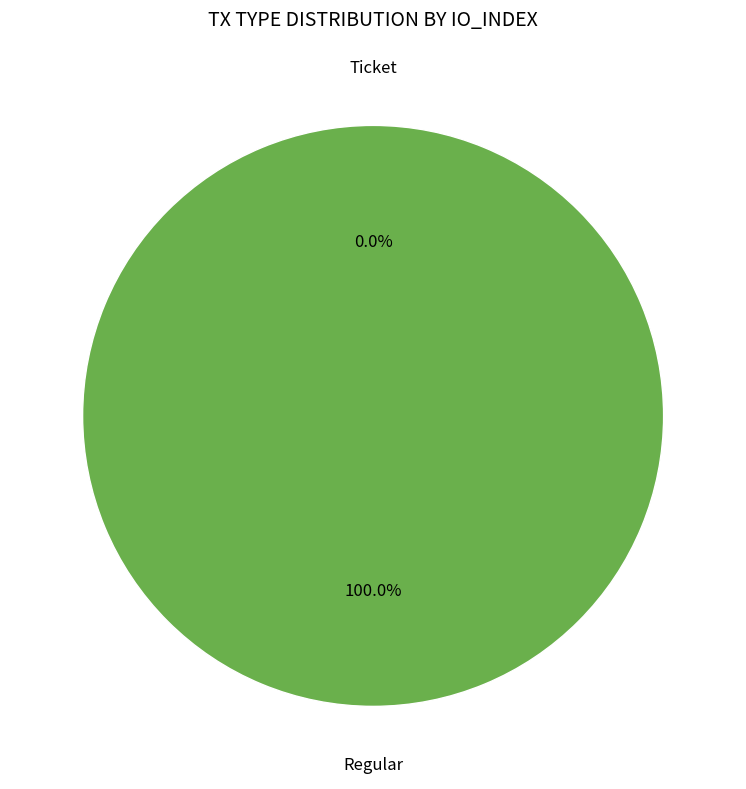

The Ticket slice represents 1% of the pie. True or false?

False